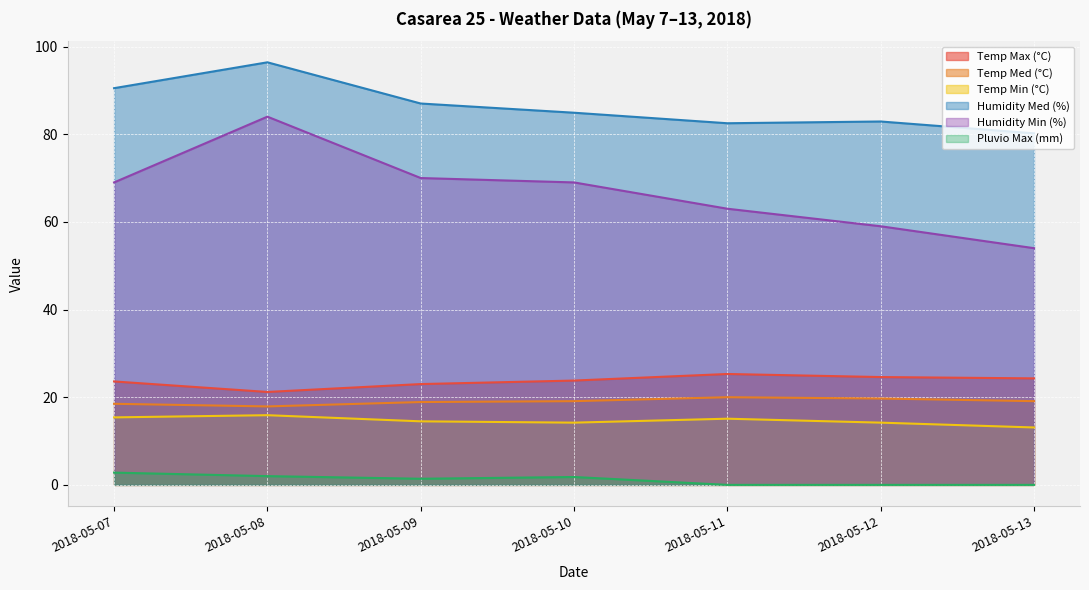

How many distinct data groups are displayed?

6